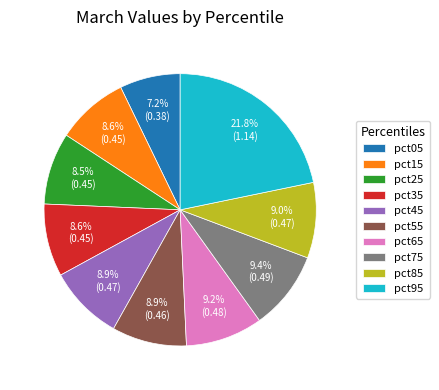

What portion of the pie excludes pct25?

91.5%